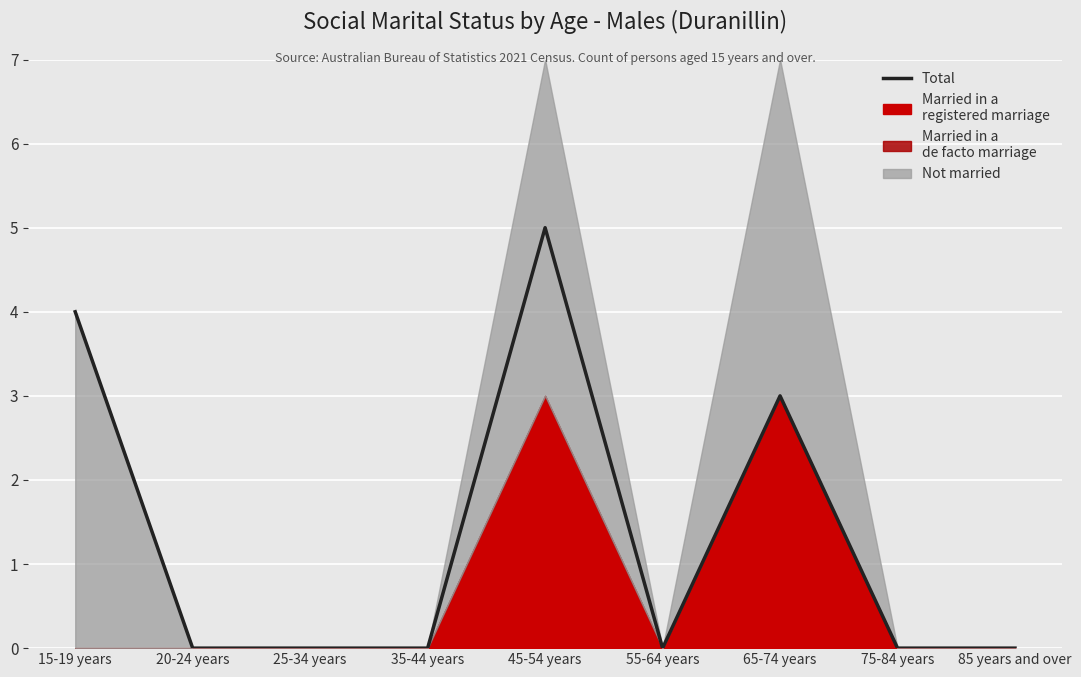

What is the sum of all values?

12